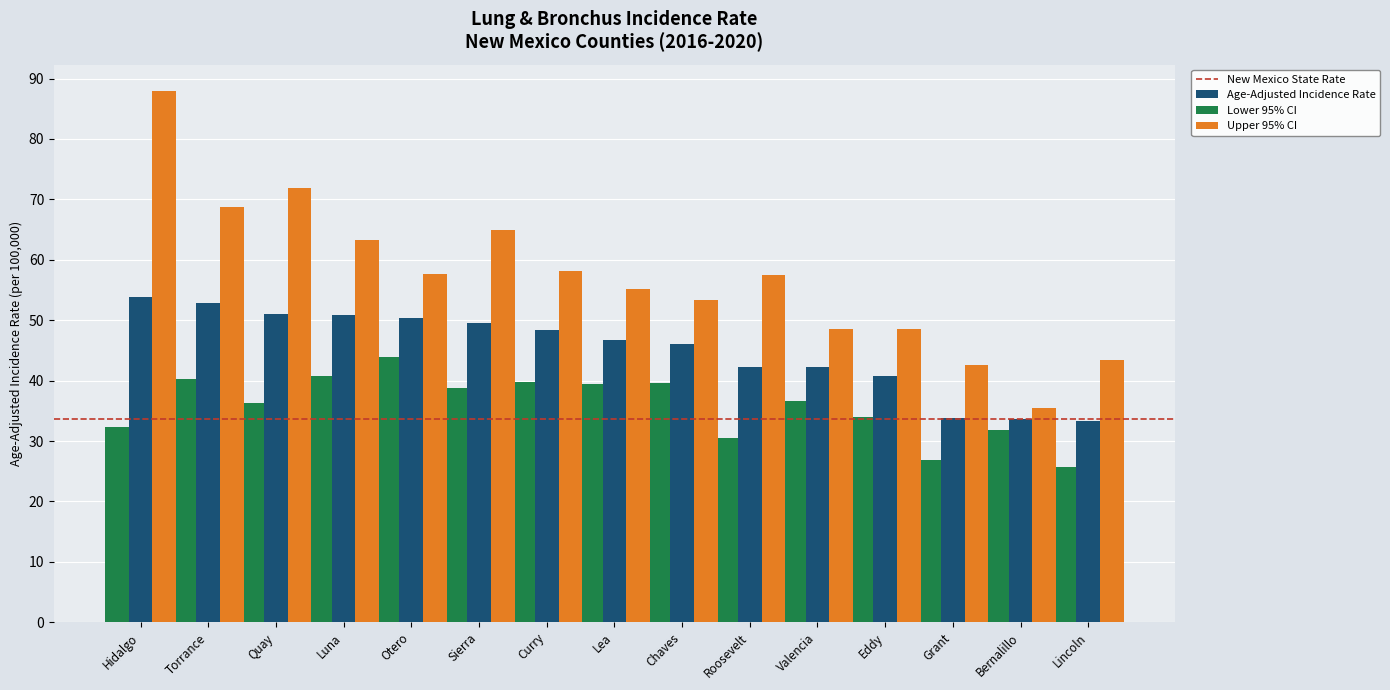

Is it true that Age-Adjusted Incidence Rate equals 48.3 at Curry?

True